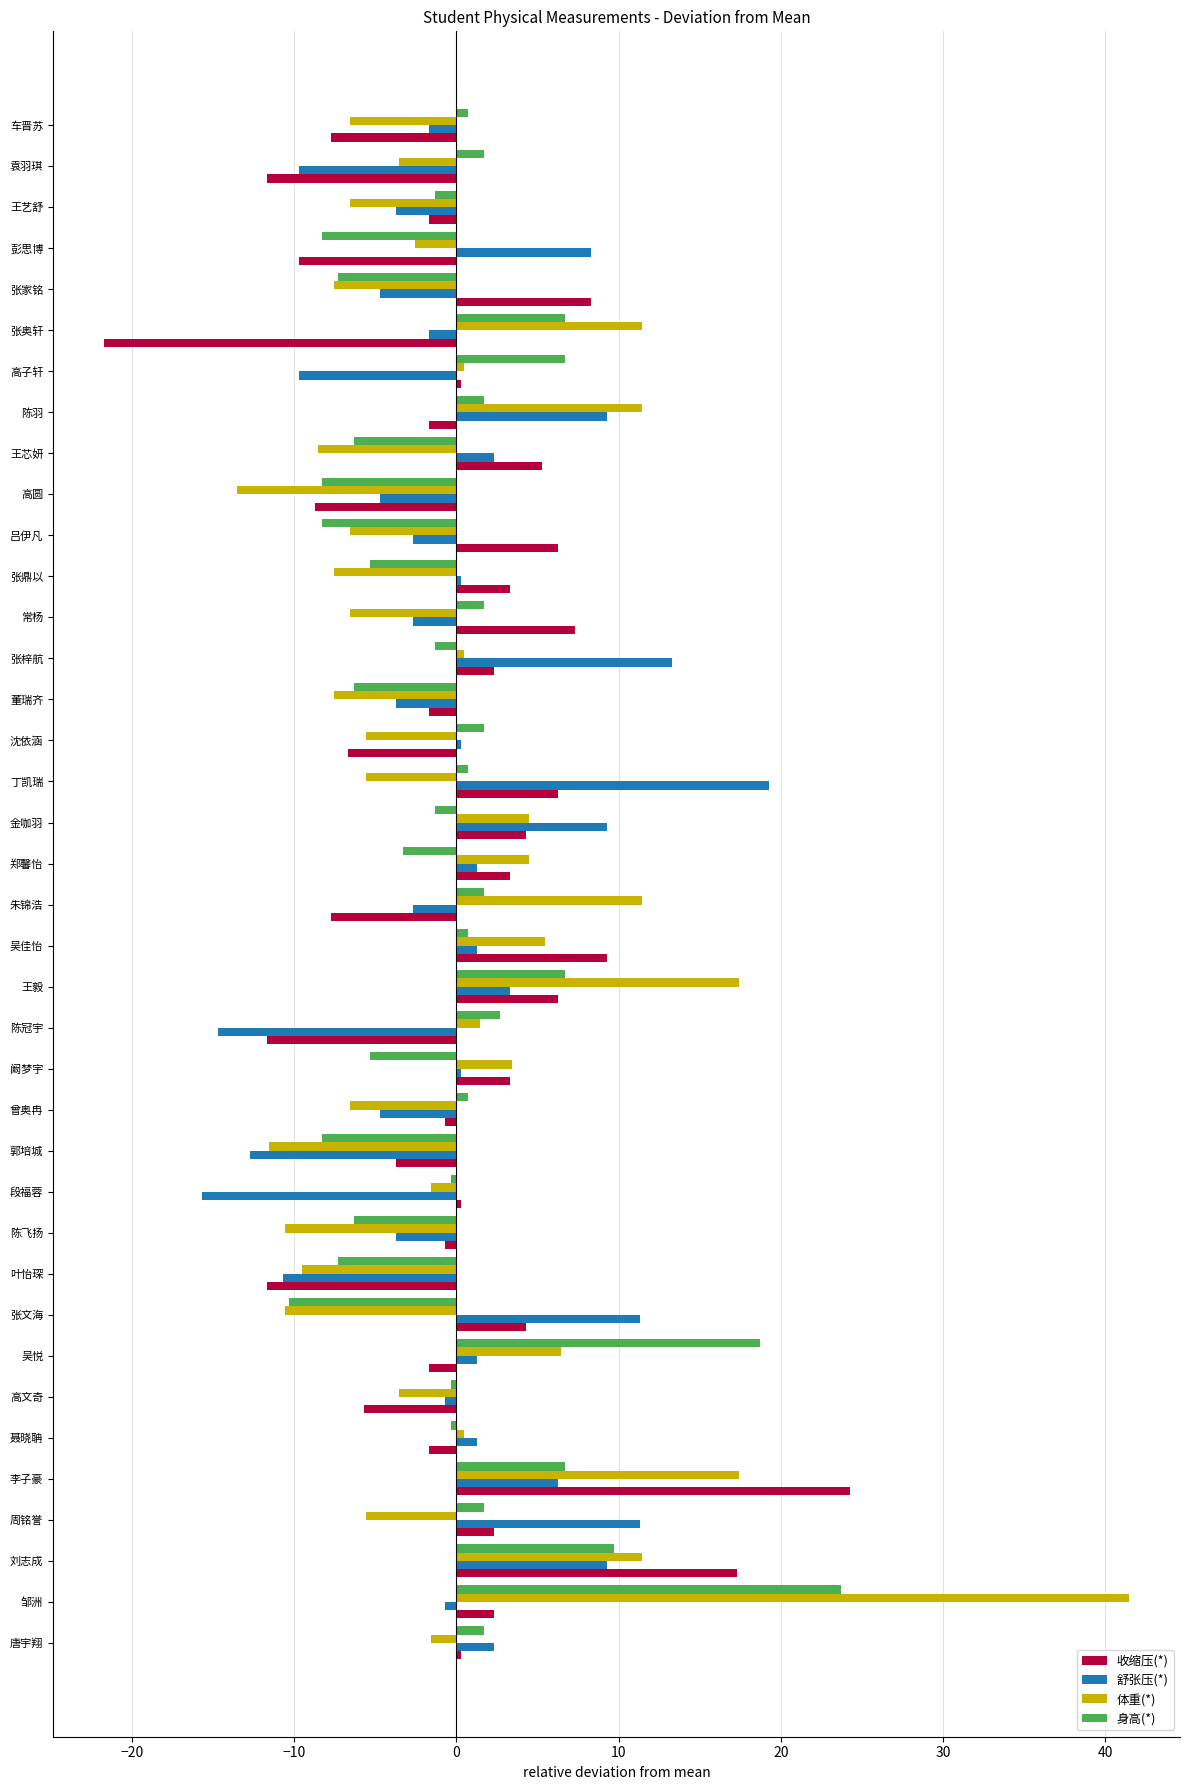

At how many categories does at least one series exceed 11?

12